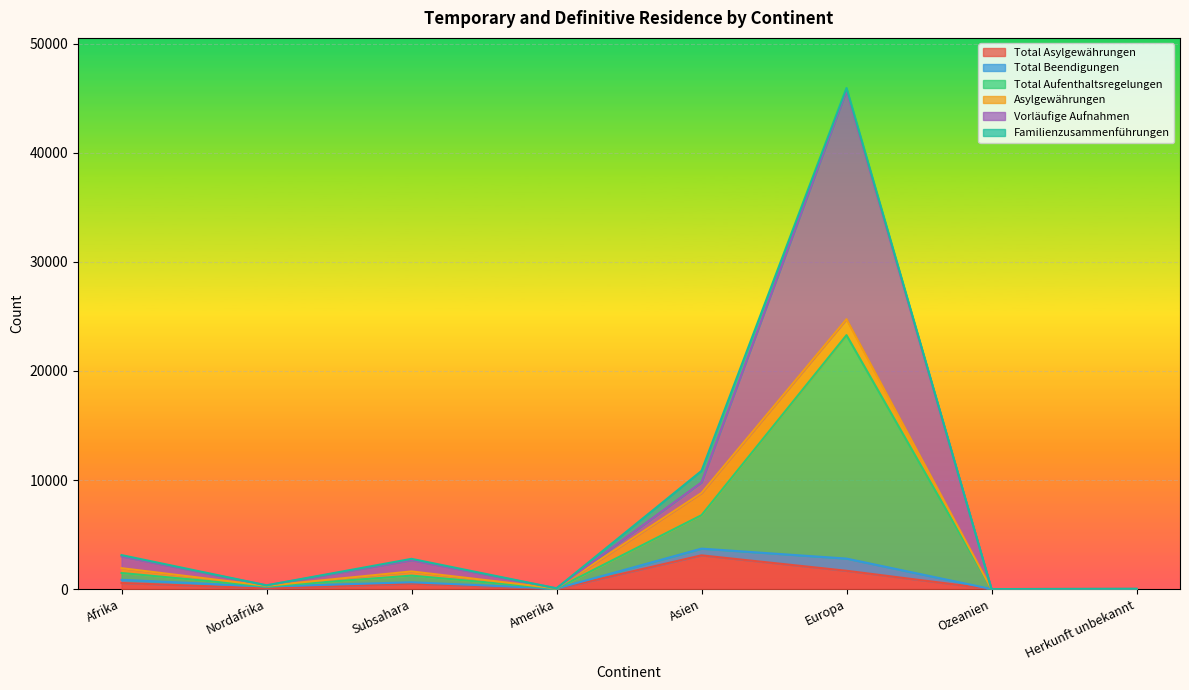

How many values in Asylgewährungen are above zero?

7